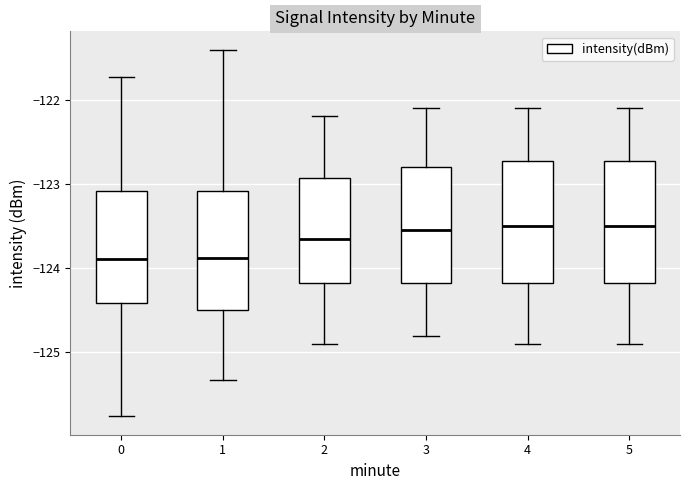

Reading left to right, read every box against the y-axis: the position of its median line, the range the box covers, and the ends of its whiskers. The values are not printed on the chart, so give them approximately, as read against the axis.

0: median -123.9, box -124.4 to -123.1, whiskers -125.8 to -121.7
1: median -123.9, box -124.5 to -123.1, whiskers -125.3 to -121.4
2: median -123.6, box -124.2 to -122.9, whiskers -124.9 to -122.2
3: median -123.5, box -124.2 to -122.8, whiskers -124.8 to -122.1
4: median -123.5, box -124.2 to -122.7, whiskers -124.9 to -122.1
5: median -123.5, box -124.2 to -122.7, whiskers -124.9 to -122.1